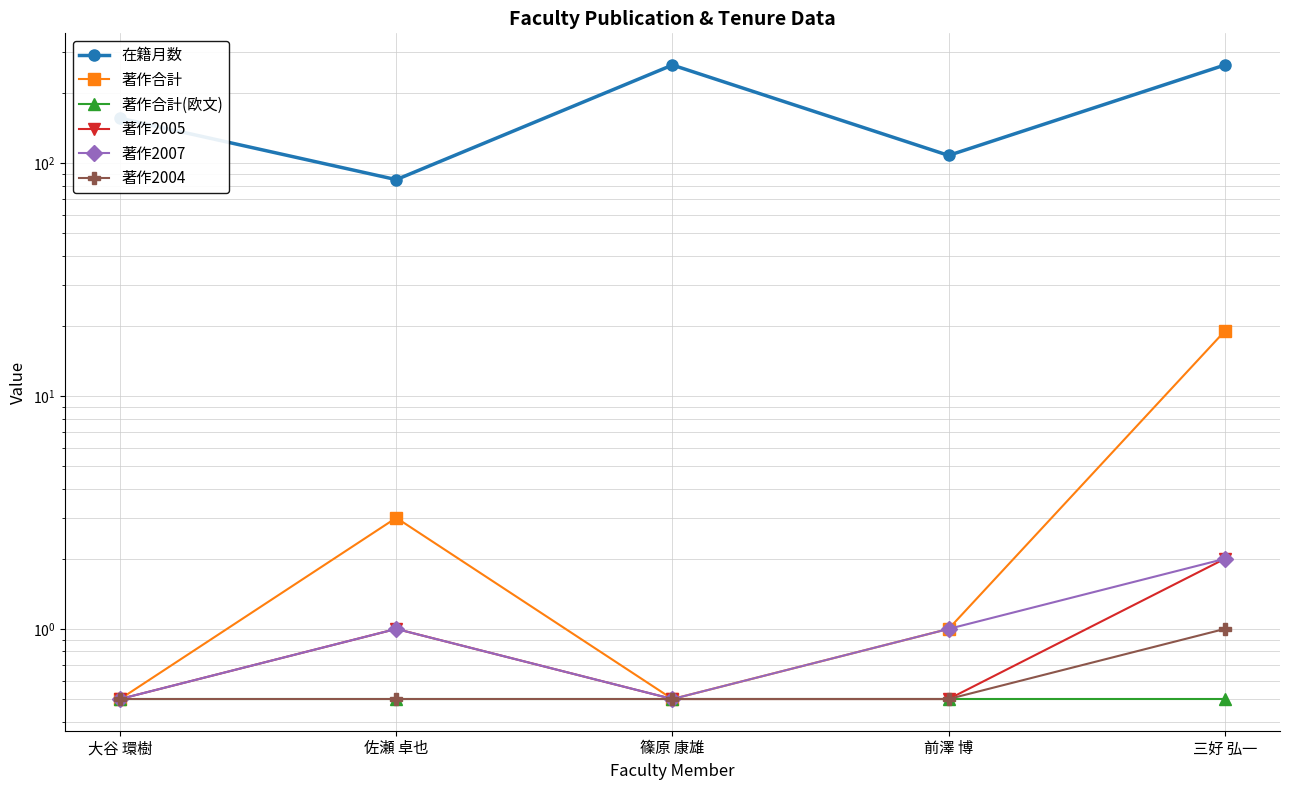

At how many categories does at least one series exceed 91?

4